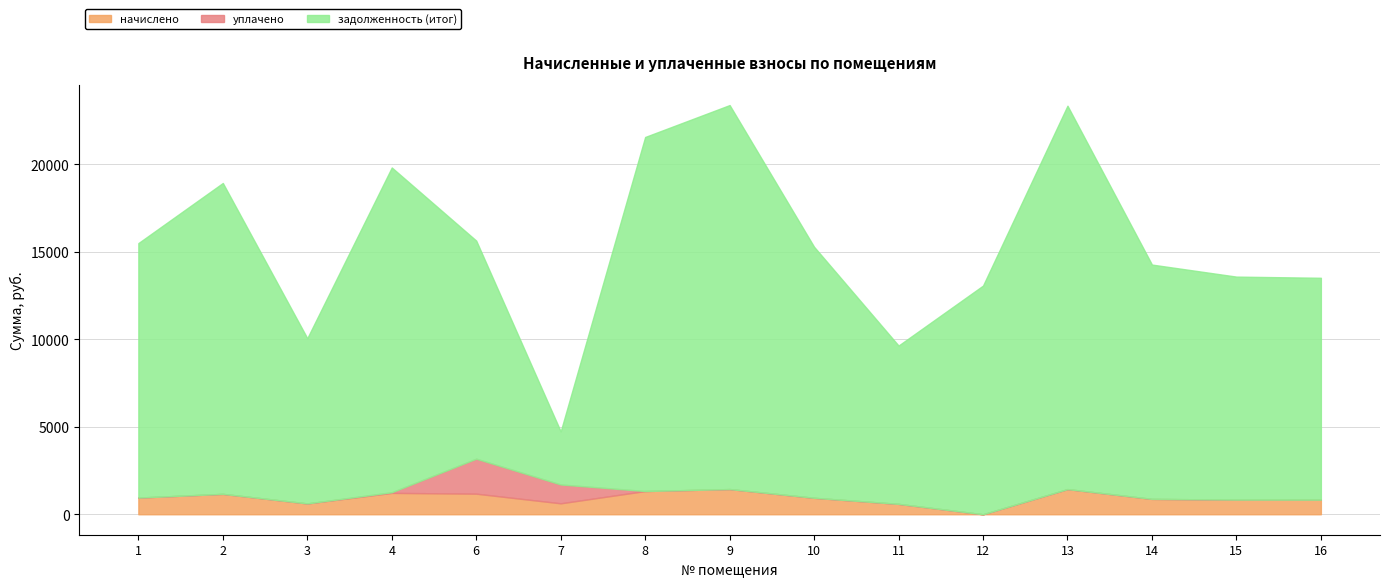

What is the difference between the maximum and minimum values in the начислено series?

1440.7